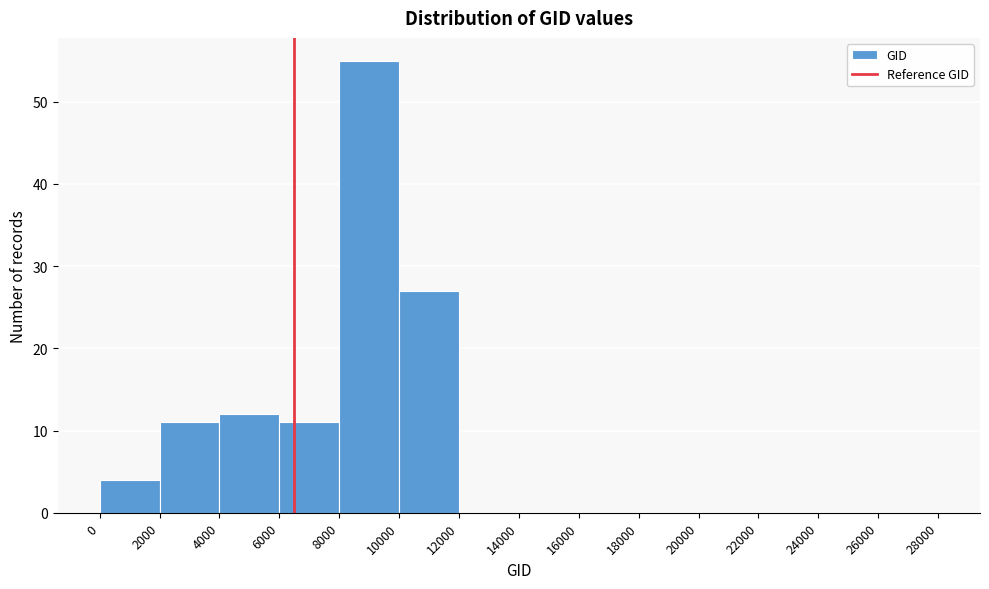

What is the height of the bar covering 10000 to 12000 on the x-axis? The values are not printed on the chart, so give them approximately, as read against the axis.

27